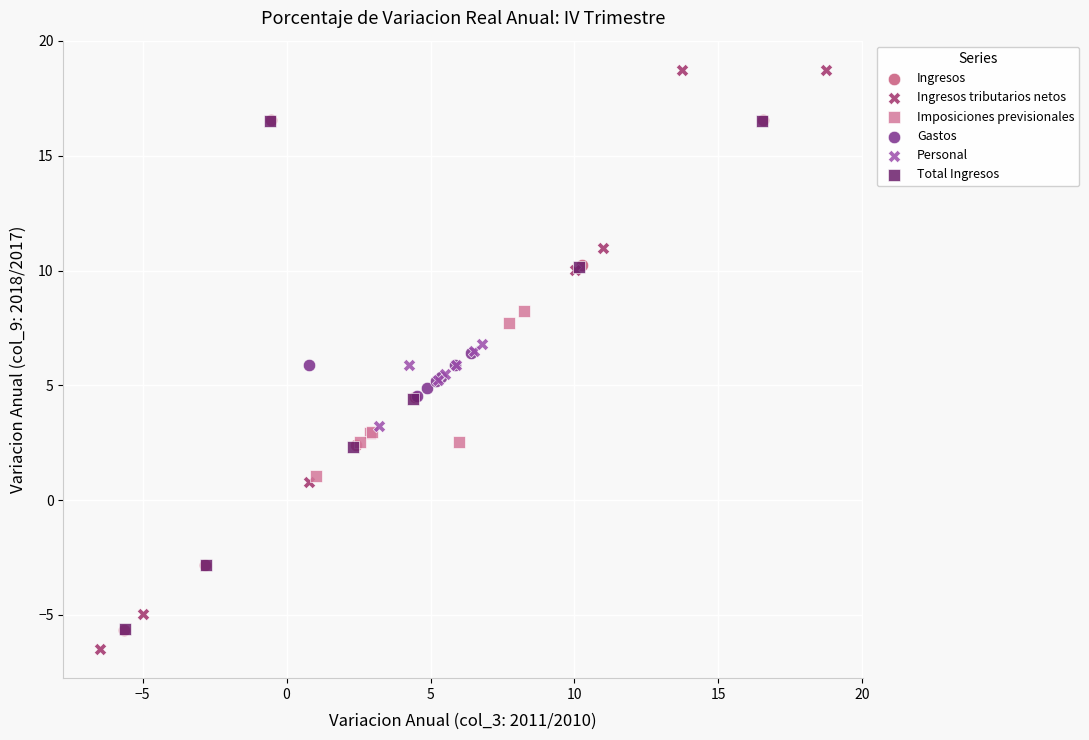

Which series has the widest spread of Y values?

Ingresos tributarios netos